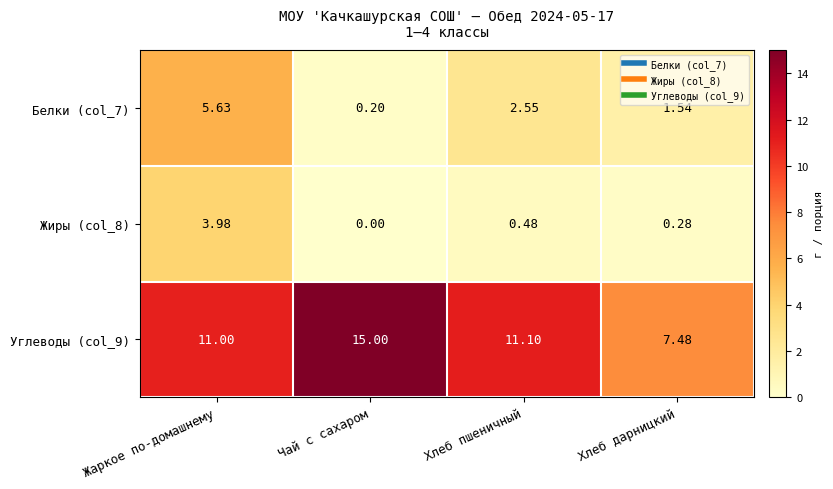

Is the value of Жиры (col_8) at Чай с сахаром greater than the value of Углеводы (col_9) at Чай с сахаром?

No